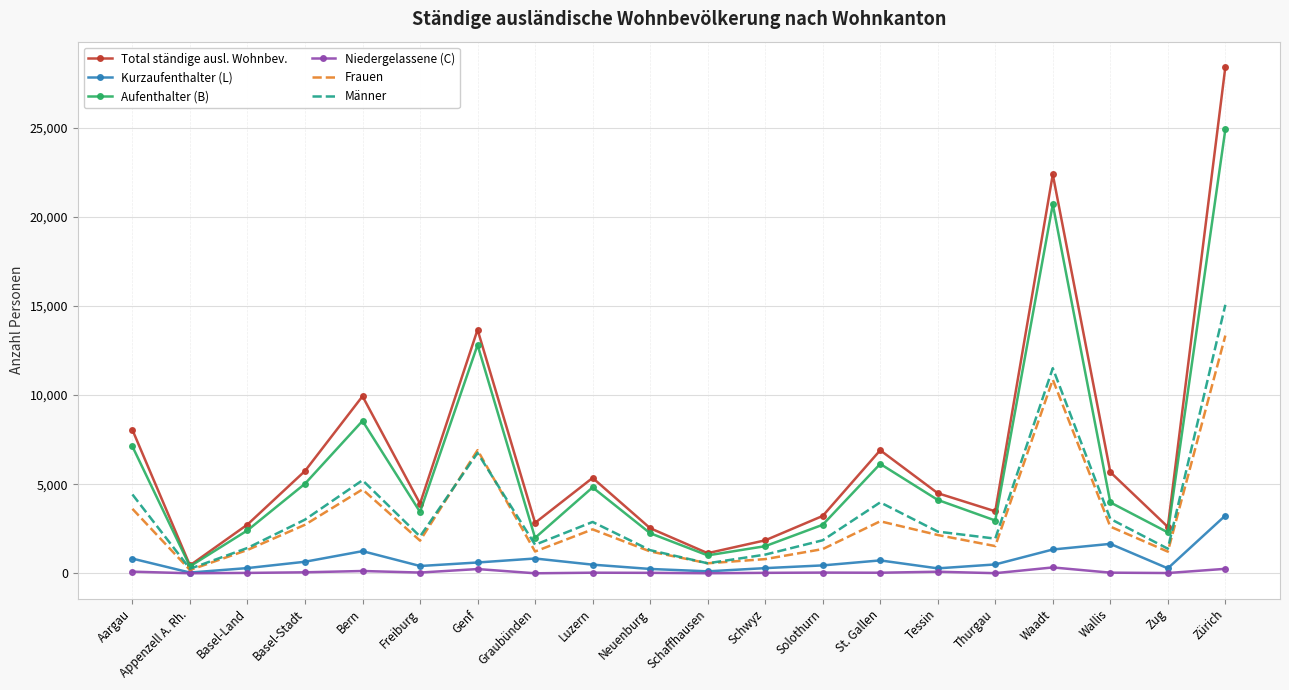

The Aufenthalter (B) series shows 5030 at Basel-Stadt. True or false?

True